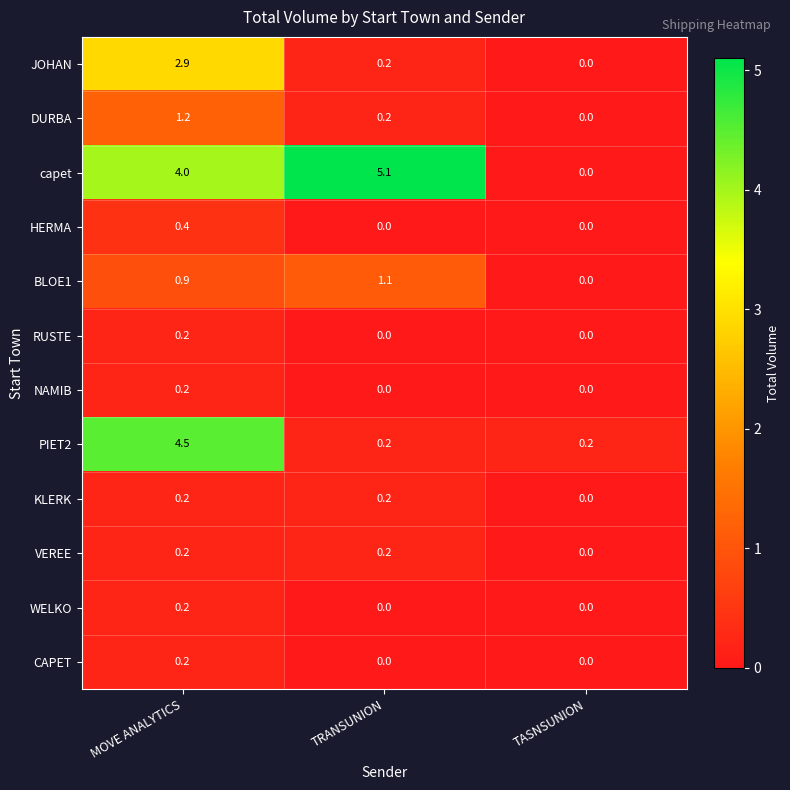

What is the maximum value shown in the chart?

5.1